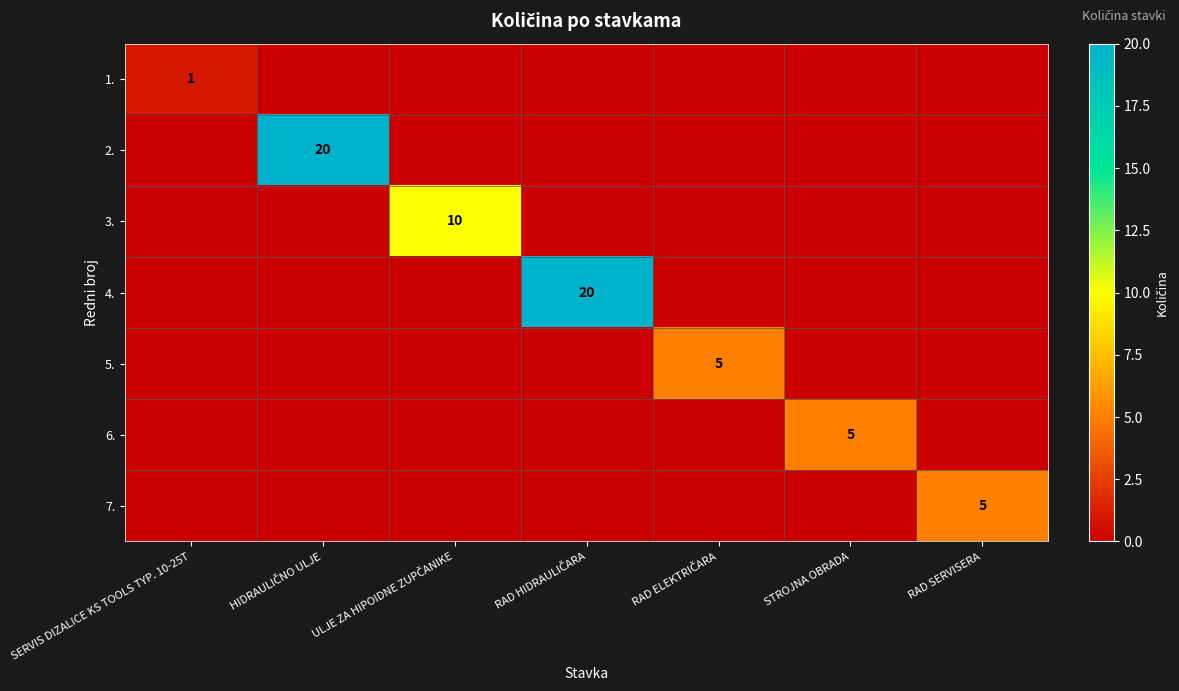

What is the difference between the maximum and second lowest values in the 6. series?

5